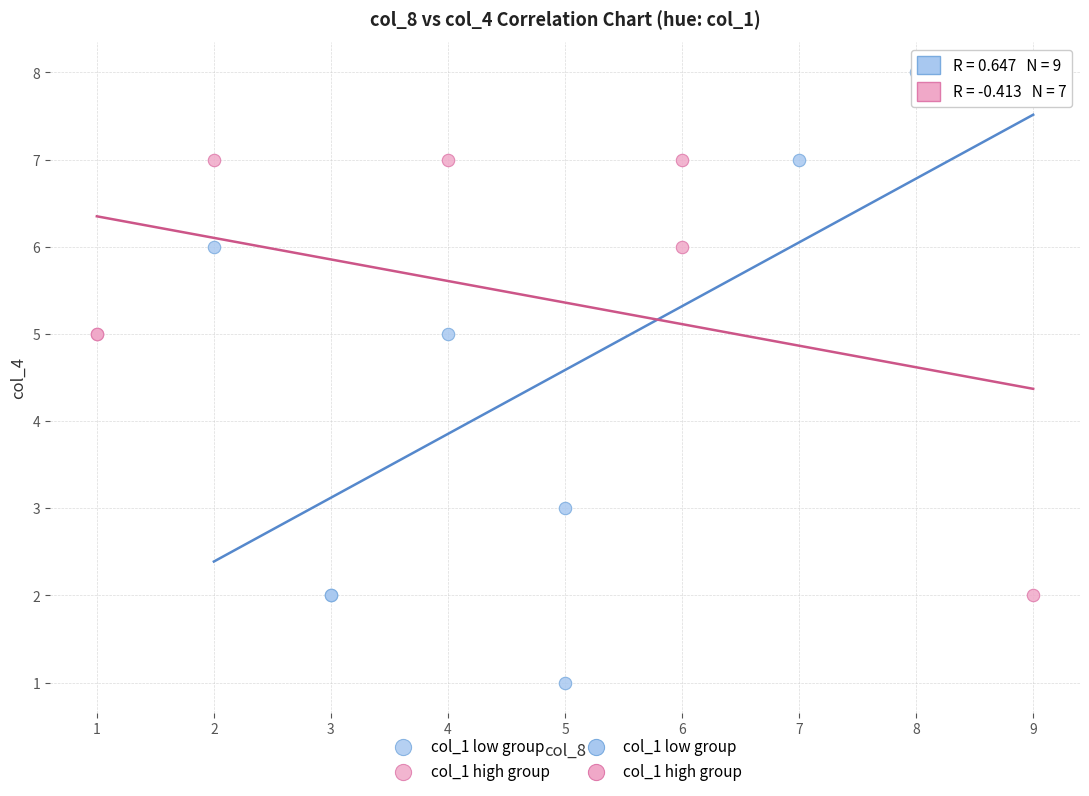

Which series reaches the minimum Y coordinate?

col_1 low group